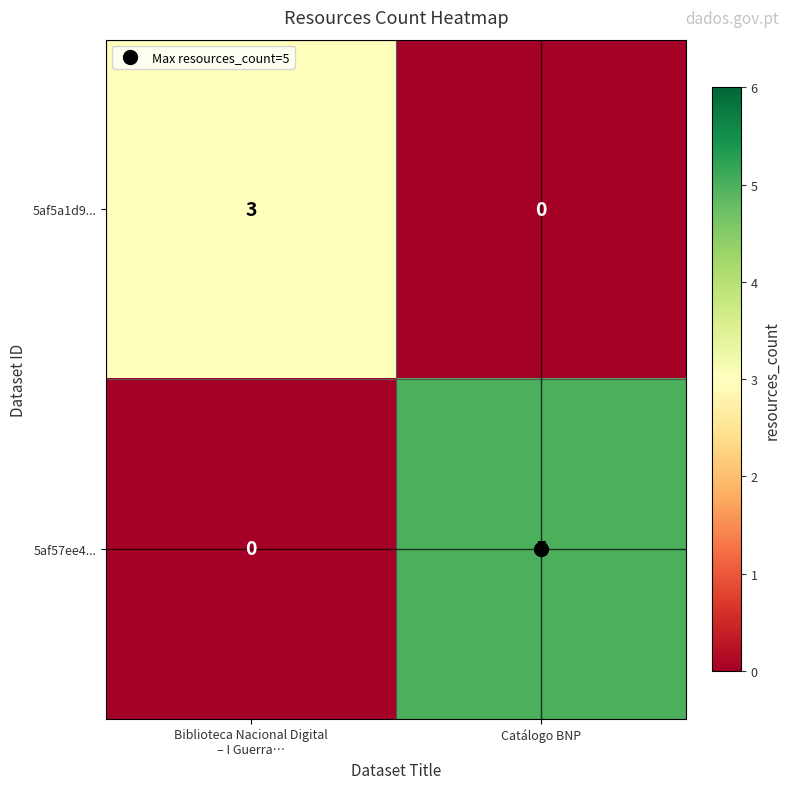

Which series has the largest range (max minus min)?

5af57ee4...